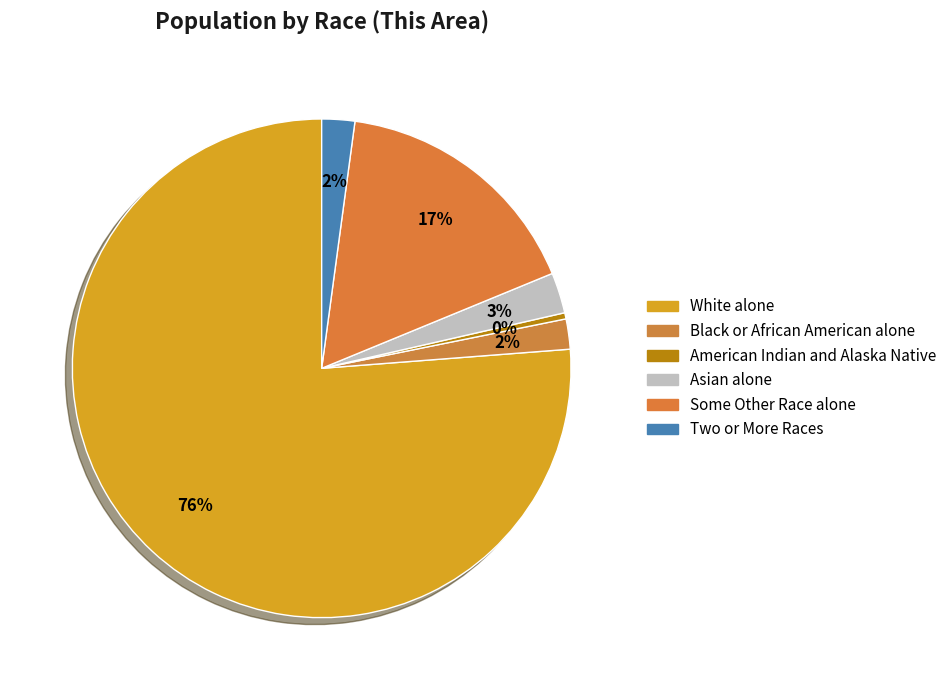

Which slice is the largest?

White alone